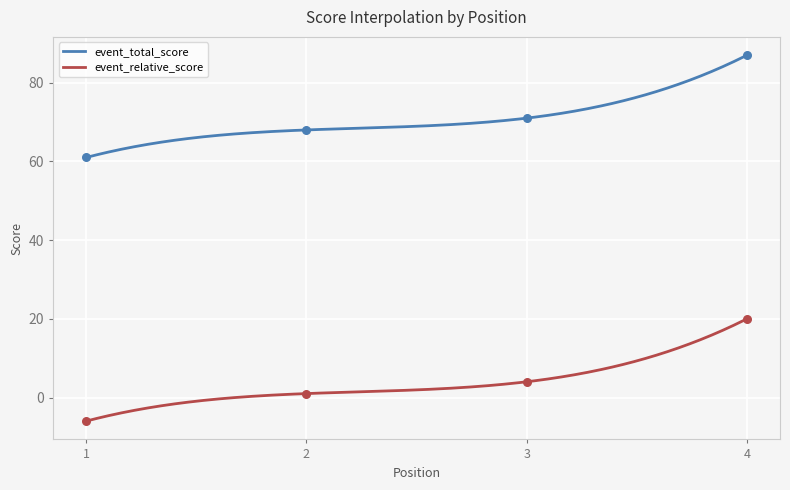

At how many categories does at least one series exceed 37?

4